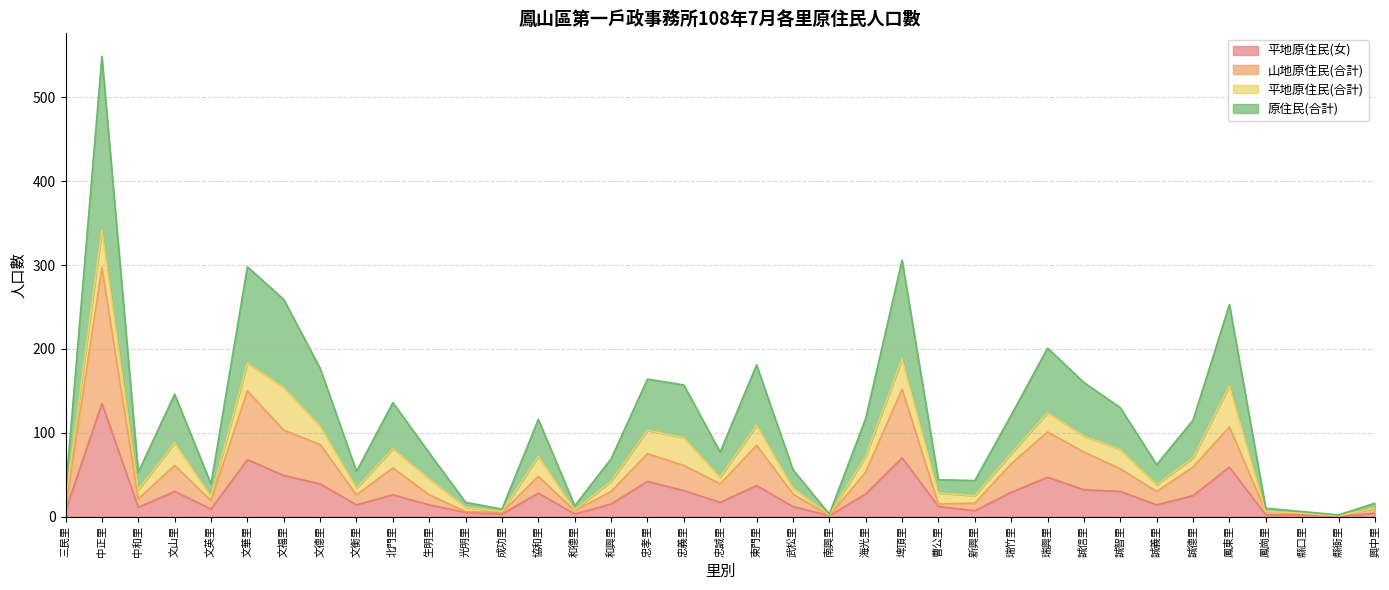

True or false: 原住民(合計) and 山地原住民(合計) intersect in this chart.

False